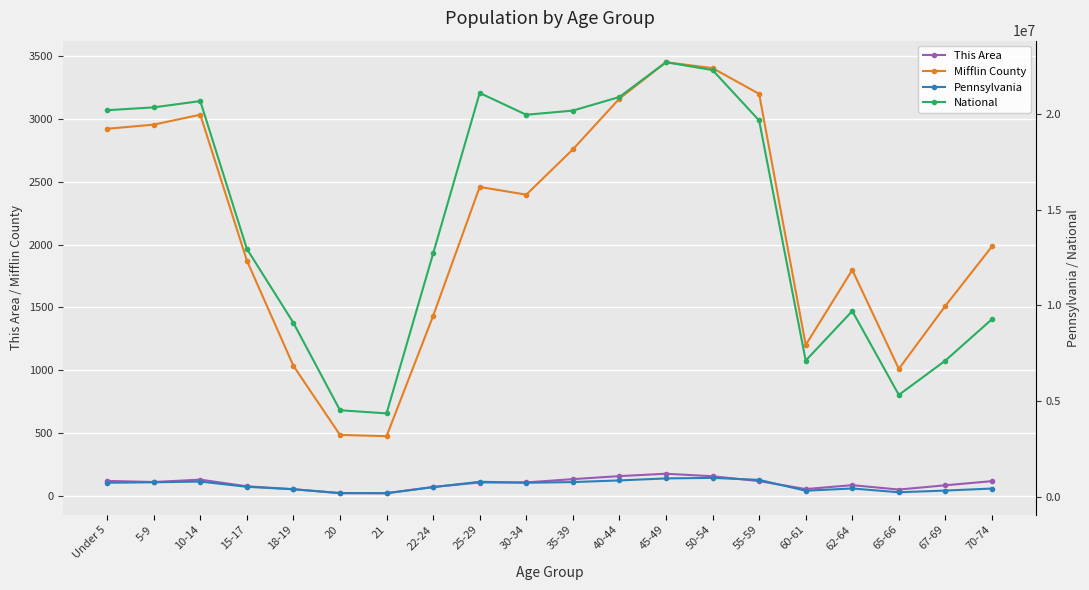

In Mifflin County, how many points are lower than both neighbors (excluding endpoints)?

4